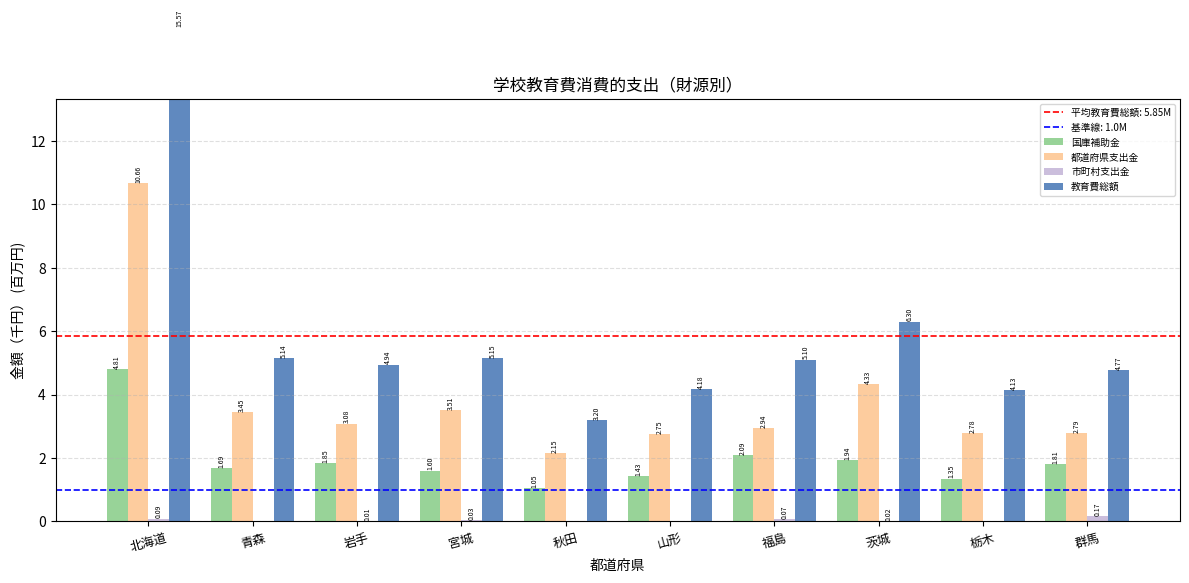

Is it true that 市町村支出金 equals 0.0 at 秋田?

True